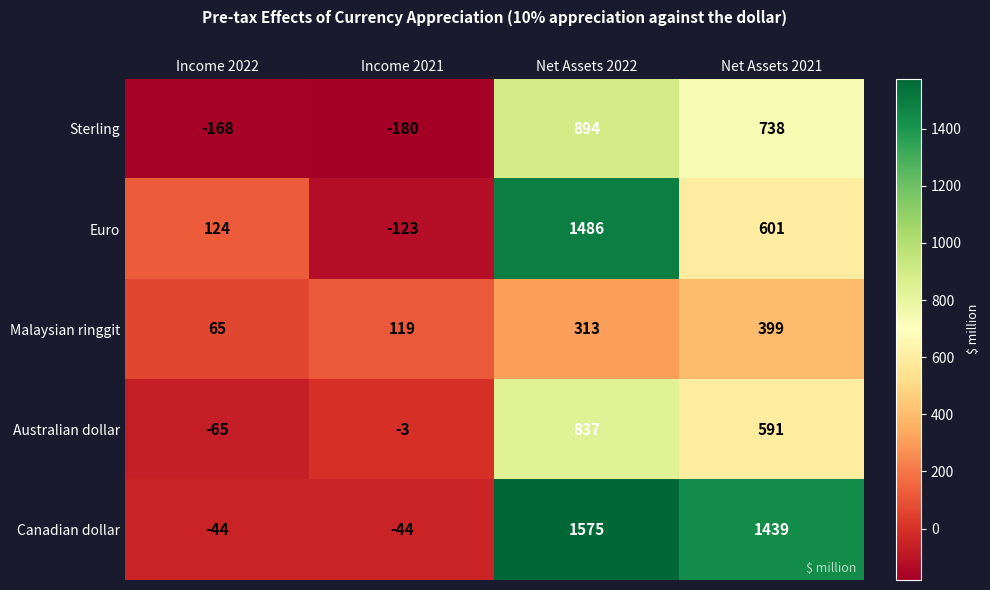

Rank the series by their maximum value, from highest to lowest.

Canadian dollar, Euro, Sterling, Australian dollar, Malaysian ringgit